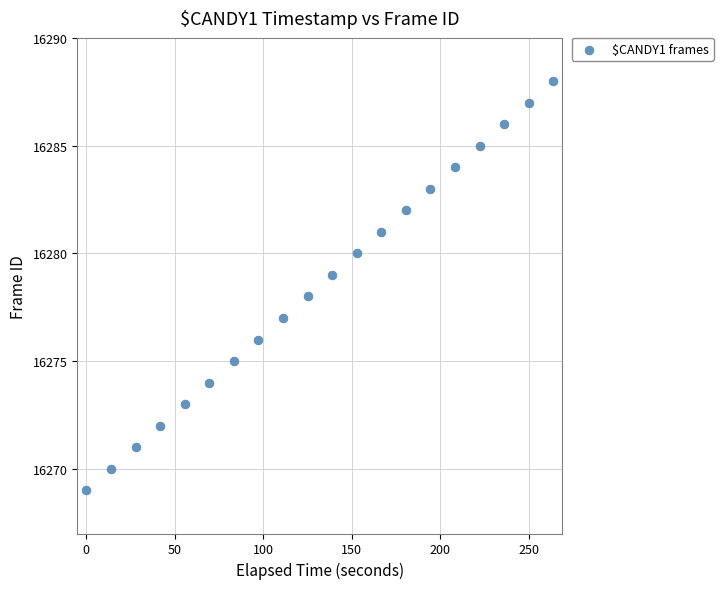

What is the range of Y values (max minus min)?

19